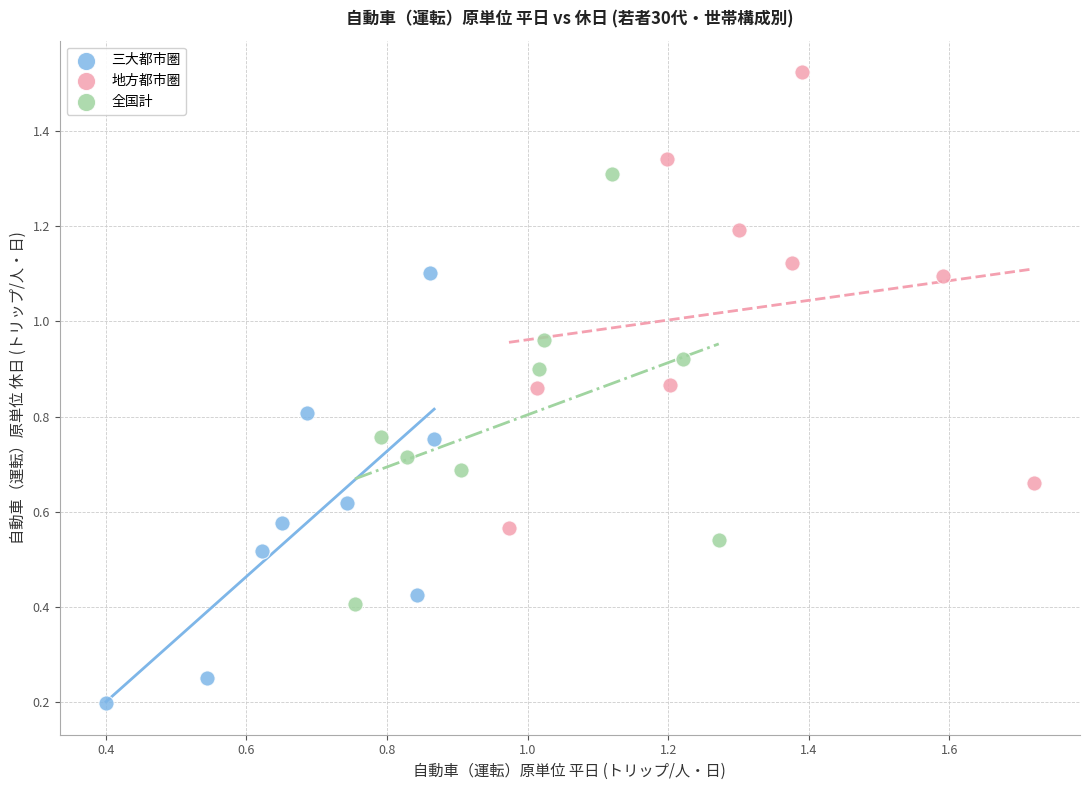

Which series contains the highest Y value?

地方都市圏